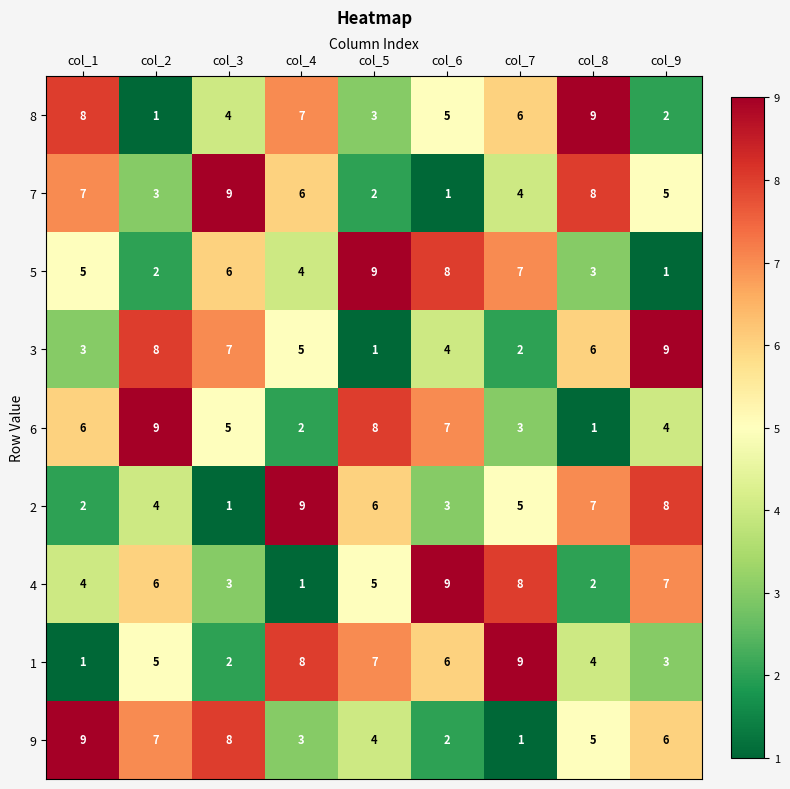

What is the approximate value of 3 at col_6?

4